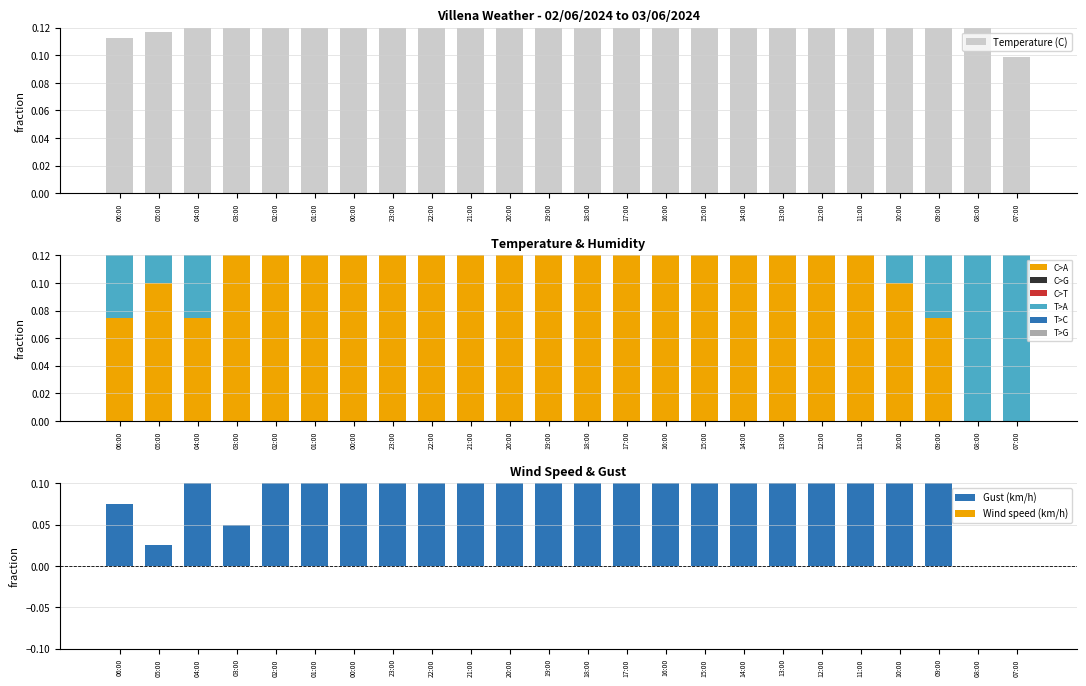

At how many categories does at least one series exceed 0?

24